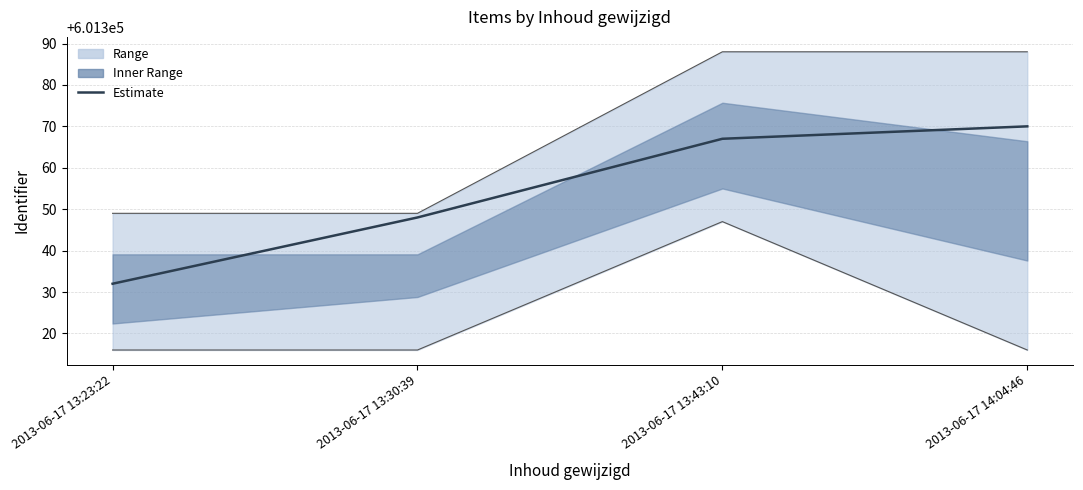

What is the difference between the second highest and second lowest values?

19